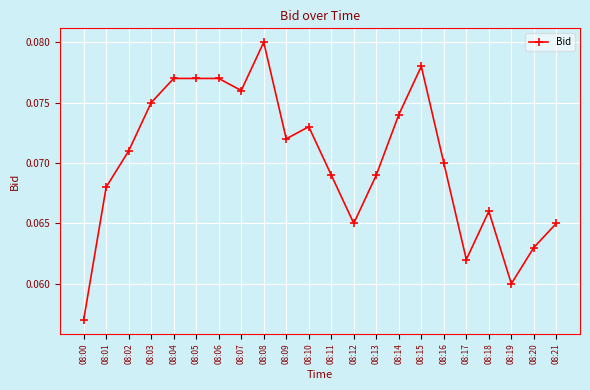

What is the sum of all values?

1.5